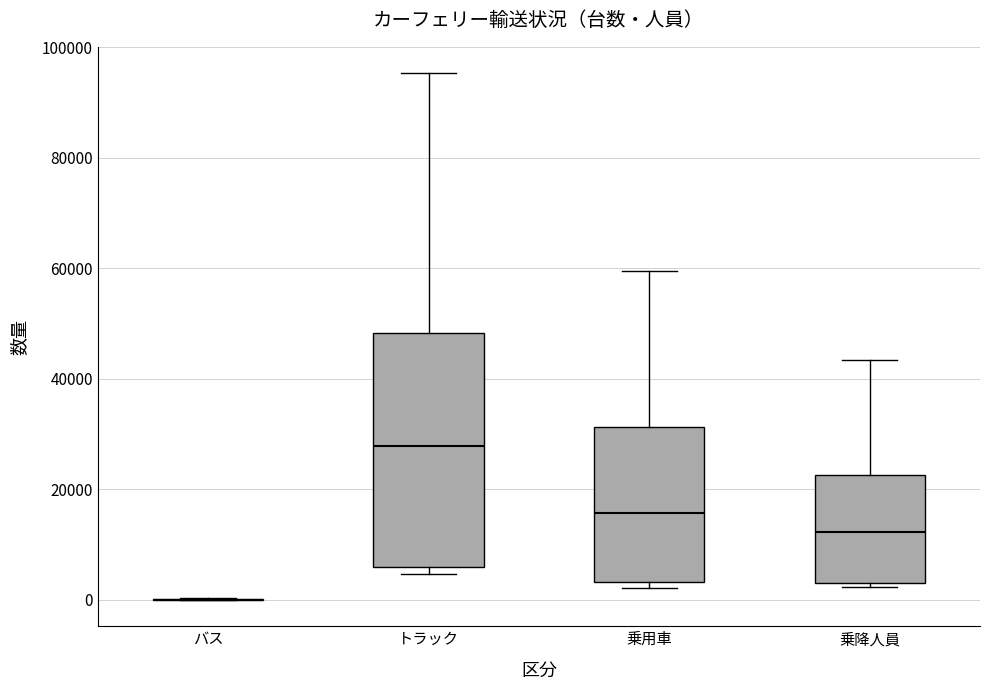

Comparing the boxes themselves (not the whiskers), which one is the tallest?

トラック